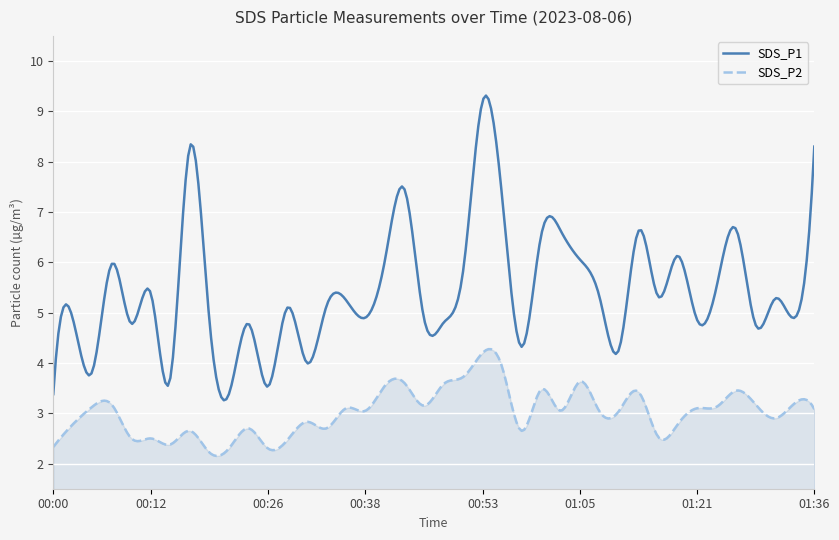

What is the maximum value shown in the chart?

9.3